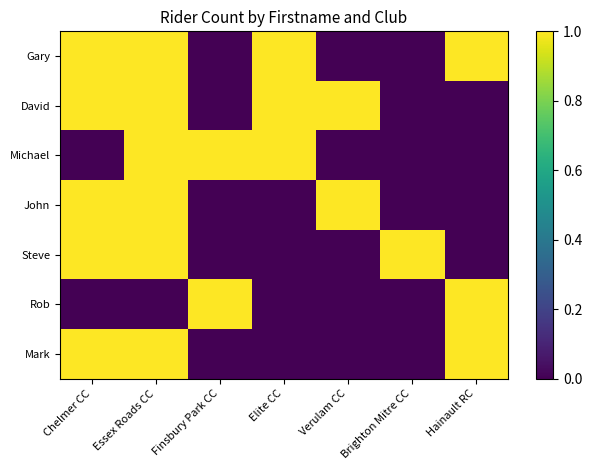

Reading right to left, list all the values displayed in this chart.

Gary: Hainault RC=1	Brighton Mitre CC=0	Verulam CC=0	Elite CC=1	Finsbury Park CC=0	Essex Roads CC=1	Chelmer CC=1
David: Hainault RC=0	Brighton Mitre CC=0	Verulam CC=1	Elite CC=1	Finsbury Park CC=0	Essex Roads CC=1	Chelmer CC=1
Michael: Hainault RC=0	Brighton Mitre CC=0	Verulam CC=0	Elite CC=1	Finsbury Park CC=1	Essex Roads CC=1	Chelmer CC=0
John: Hainault RC=0	Brighton Mitre CC=0	Verulam CC=1	Elite CC=0	Finsbury Park CC=0	Essex Roads CC=1	Chelmer CC=1
Steve: Hainault RC=0	Brighton Mitre CC=1	Verulam CC=0	Elite CC=0	Finsbury Park CC=0	Essex Roads CC=1	Chelmer CC=1
Rob: Hainault RC=1	Brighton Mitre CC=0	Verulam CC=0	Elite CC=0	Finsbury Park CC=1	Essex Roads CC=0	Chelmer CC=0
Mark: Hainault RC=1	Brighton Mitre CC=0	Verulam CC=0	Elite CC=0	Finsbury Park CC=0	Essex Roads CC=1	Chelmer CC=1